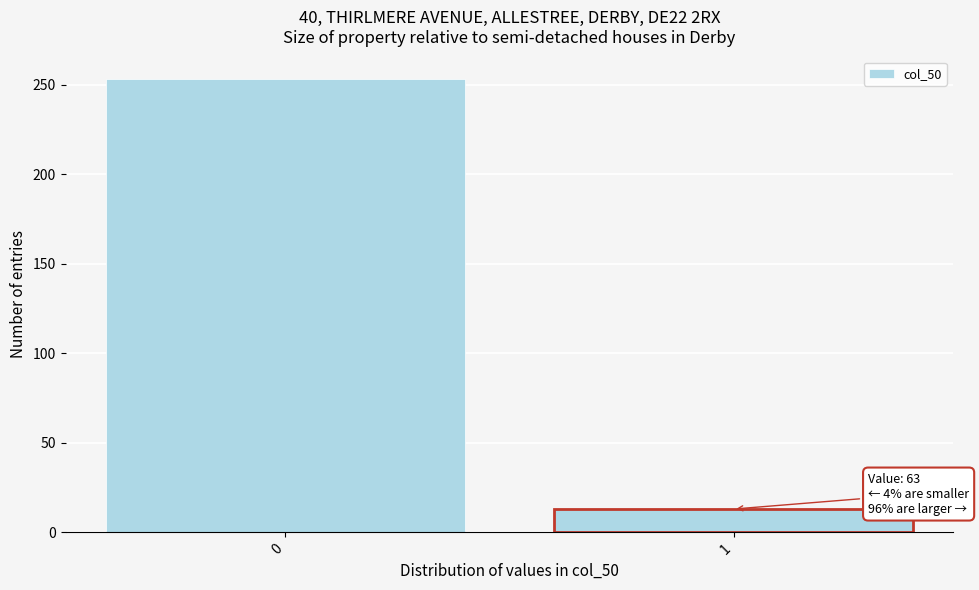

Reading left to right, extract all data points from this chart.

253	13